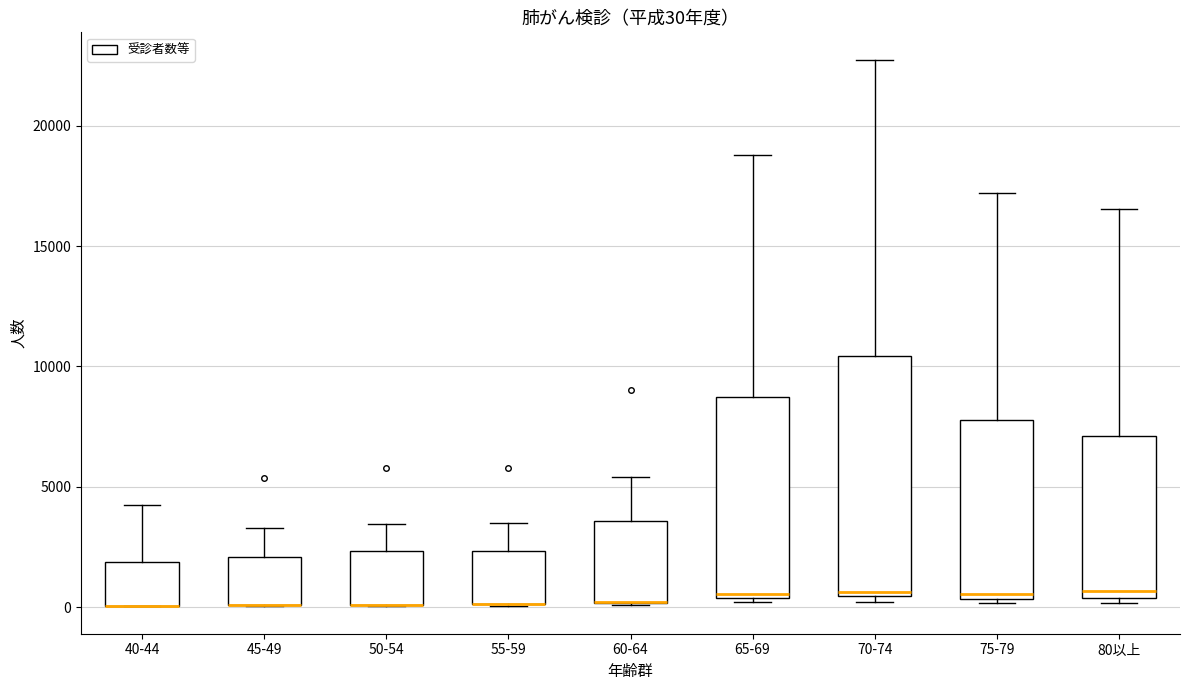

Which box is the tallest, from its lower edge to its upper edge?

70-74